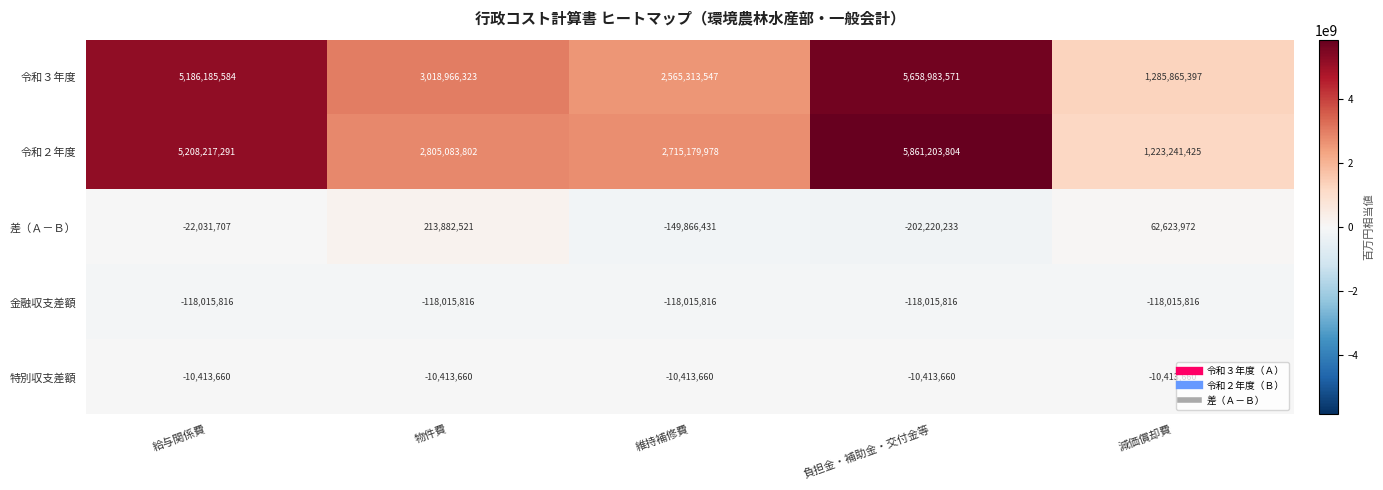

Rank the series by their maximum value, from highest to lowest.

令和２年度, 令和３年度, 差（Ａ－Ｂ）, 特別収支差額, 金融収支差額